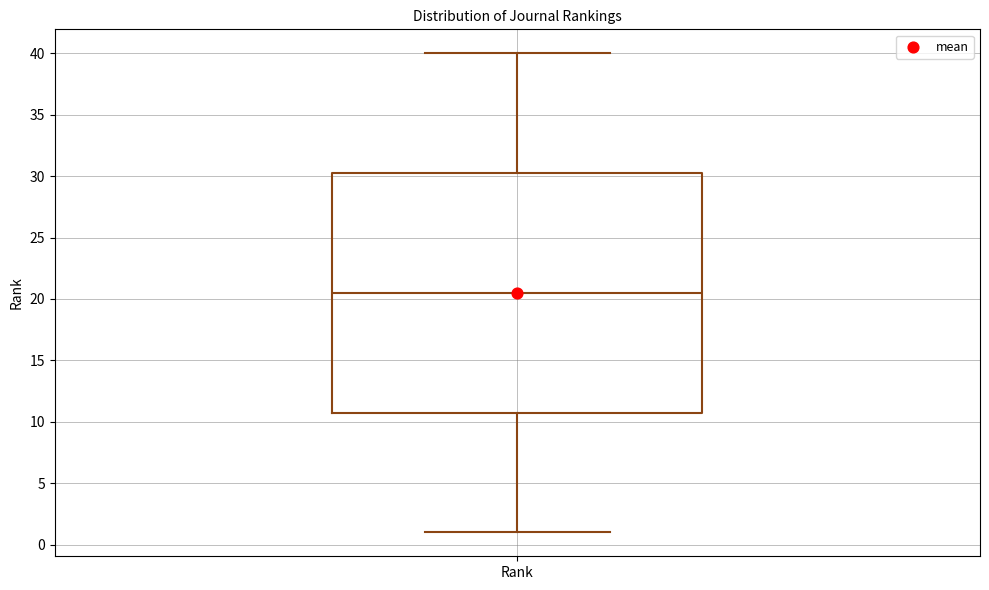

Read this box plot against the y-axis: the position of the median line, the range covered by the box, and the ends of both whiskers. The values are not printed on the chart, so give them approximately, as read against the axis.

median 20.5, box 11.0 to 30.5, whiskers 1.0 to 40.0